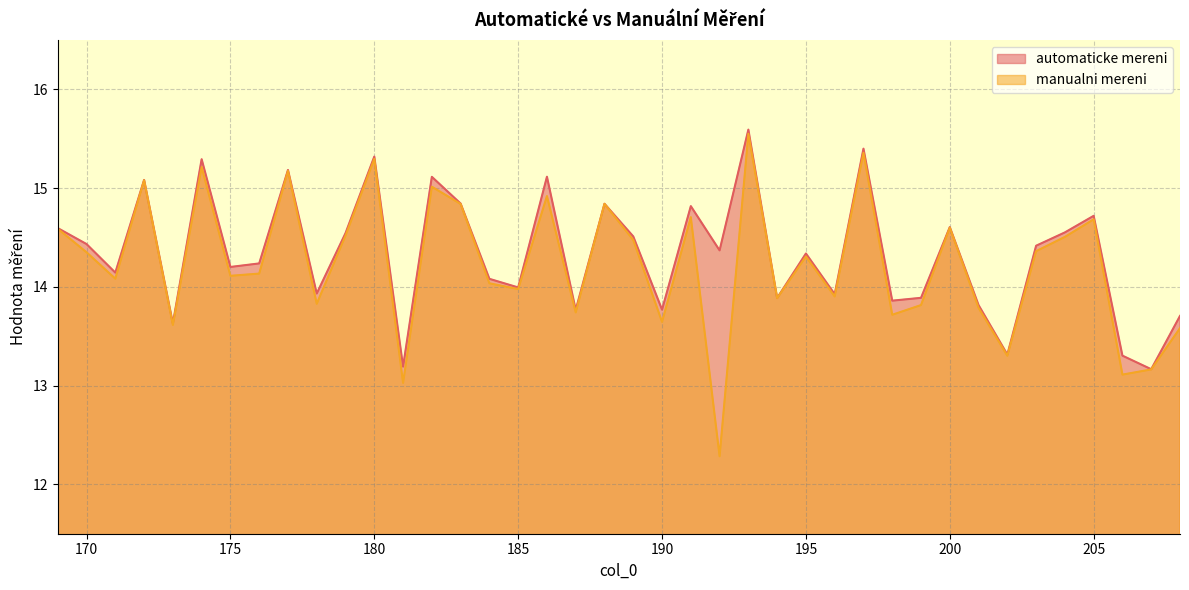

The value of automaticke mereni at 201 is 9.2. True or false?

False